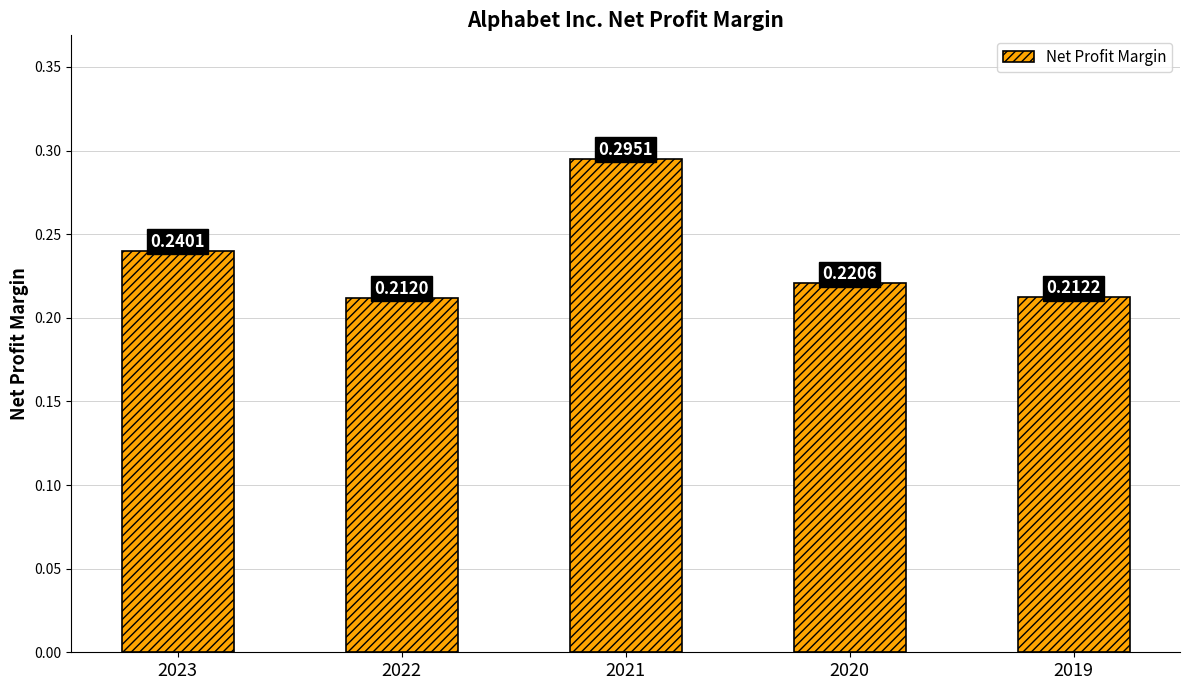

What is the sum of the values at 2021 and 2020?

0.5